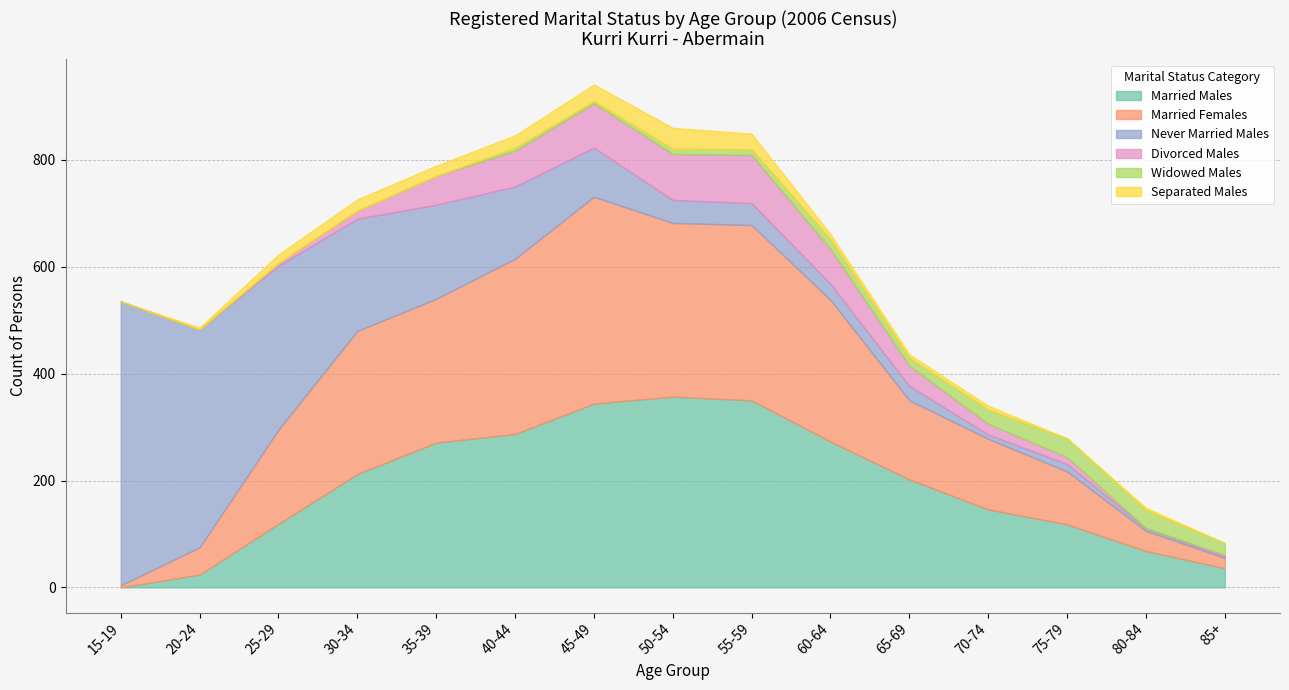

True or false: Married Females has more than 0 points higher than both neighbors.

True